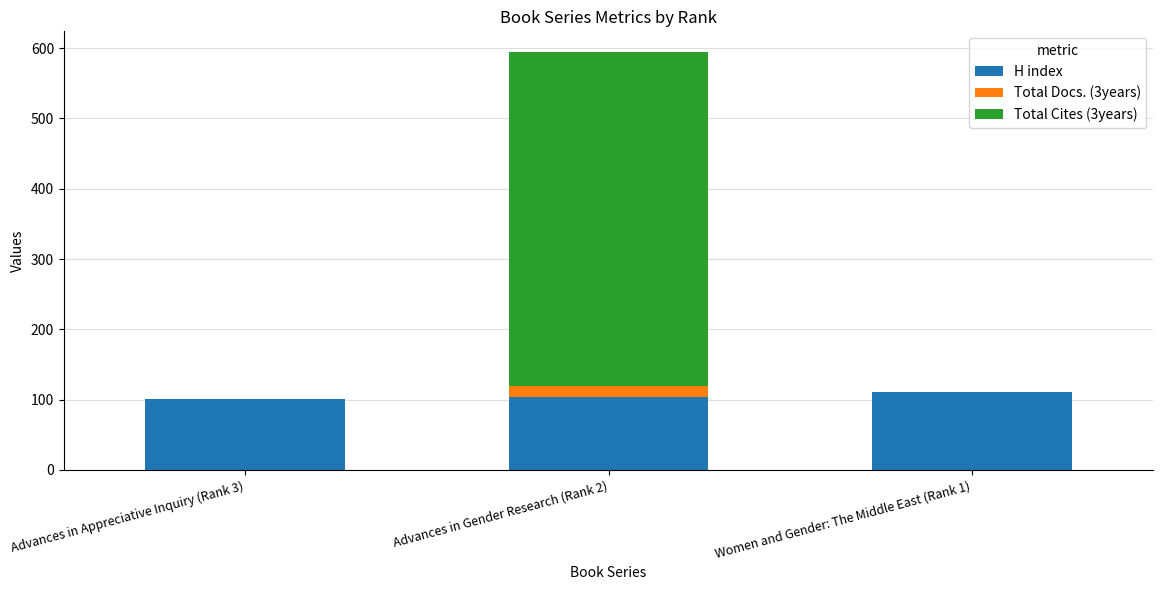

At which category is the sum across all series the highest?

Advances in Gender Research (Rank 2)